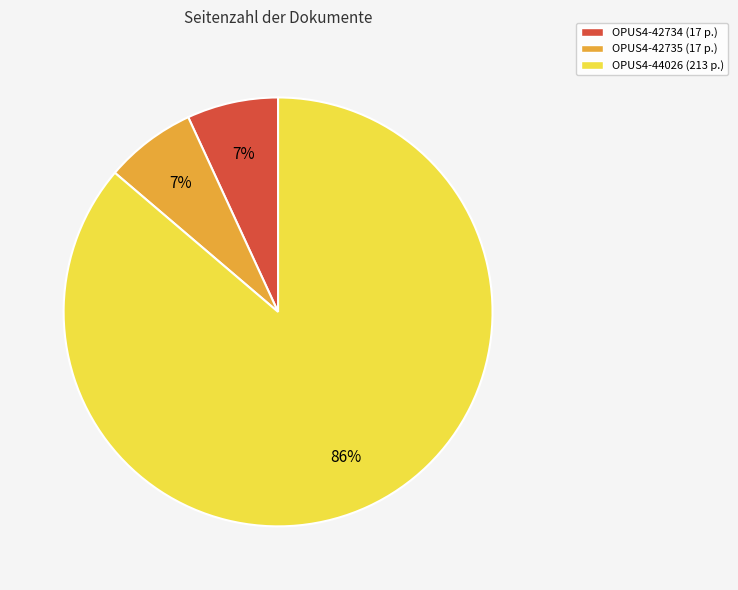

Is it true that OPUS4-44026 is 99% of the pie?

False